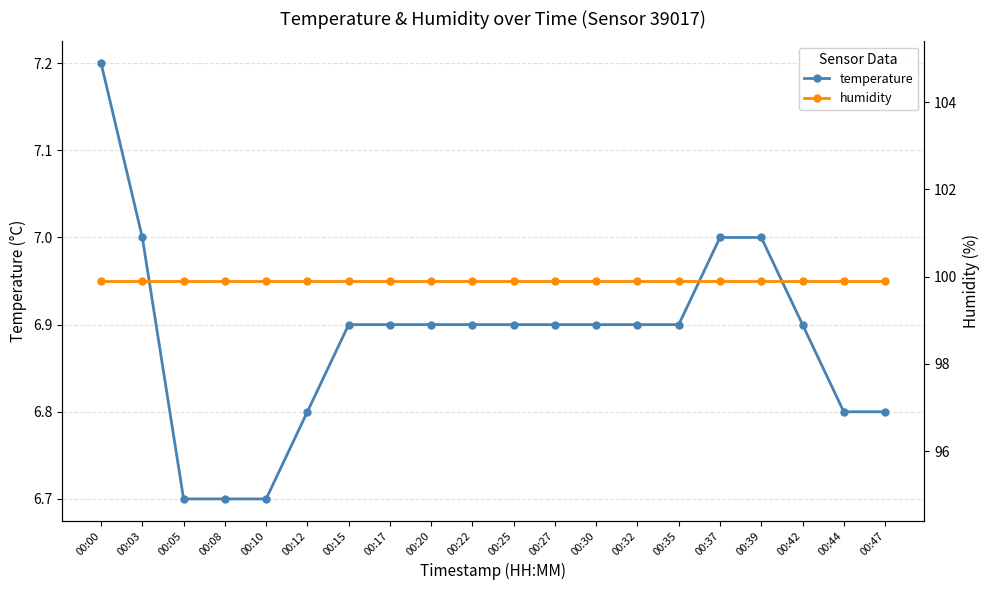

What is the sum of all temperature values?

137.7